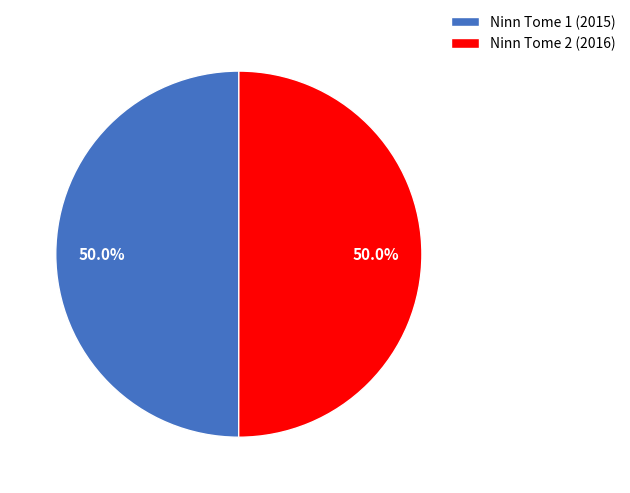

Approximately how many times larger is the value at Ninn Tome 2 (2016) compared to Ninn Tome 1 (2015)?

1.0